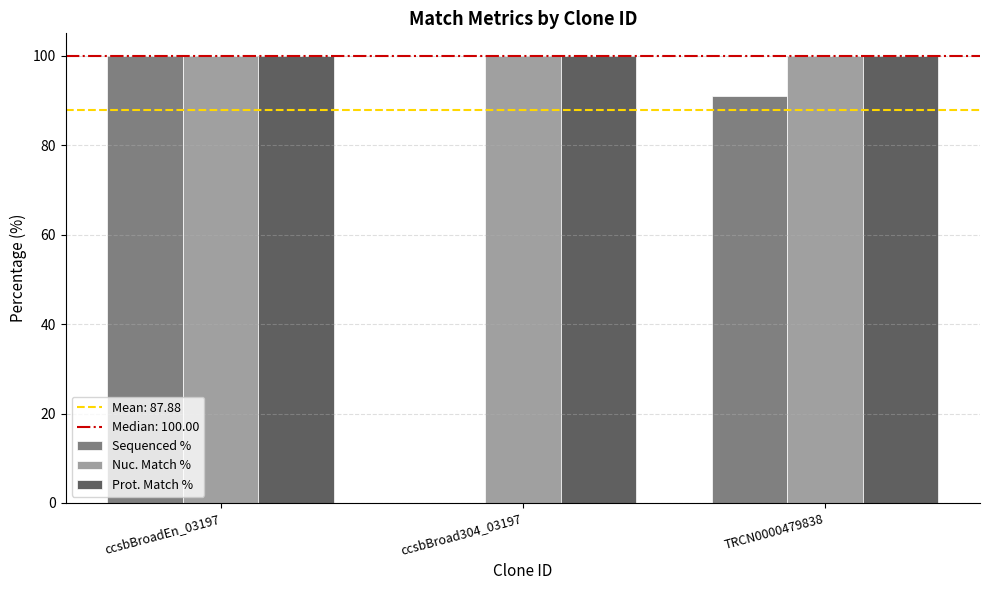

What is the greatest value displayed?

100.0